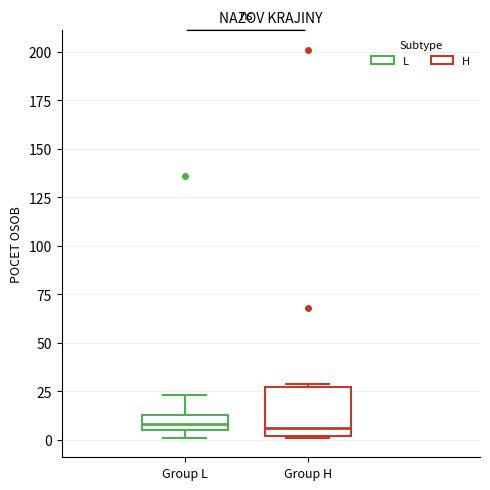

Reading left to right, transcribe this box plot: for each box, give where its median line is, the range the box spans, and where its two whiskers end, as read against the y-axis. The values are not printed on the chart, so give them approximately, as read against the axis.

Group L: median 10, box 5 to 15, whiskers 0 to 25
Group H: median 5, box 0 to 25, whiskers 0 to 30